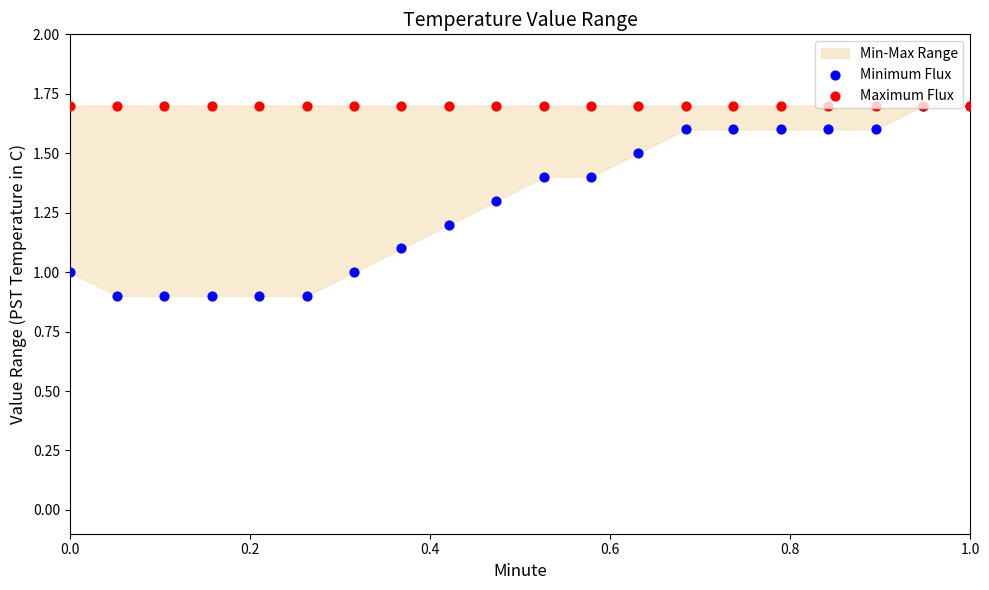

Which series has the widest spread of Y values?

Minimum Flux